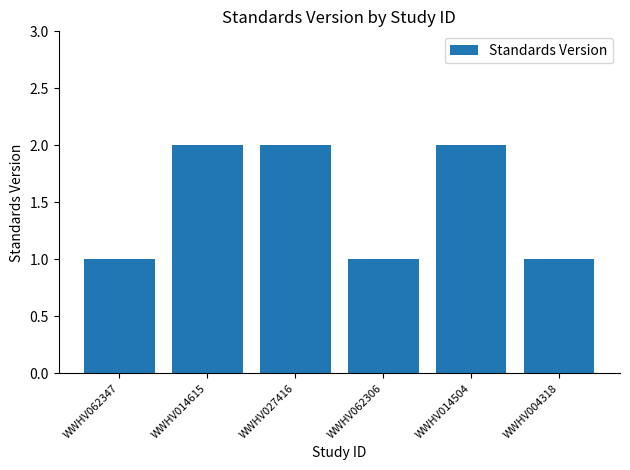

Are the bars horizontal?

No